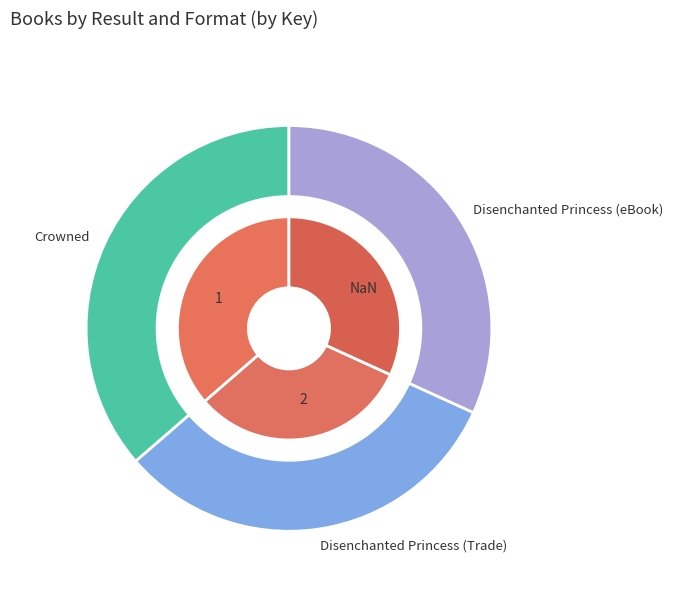

Does 0 account for over 50% of the chart?

No